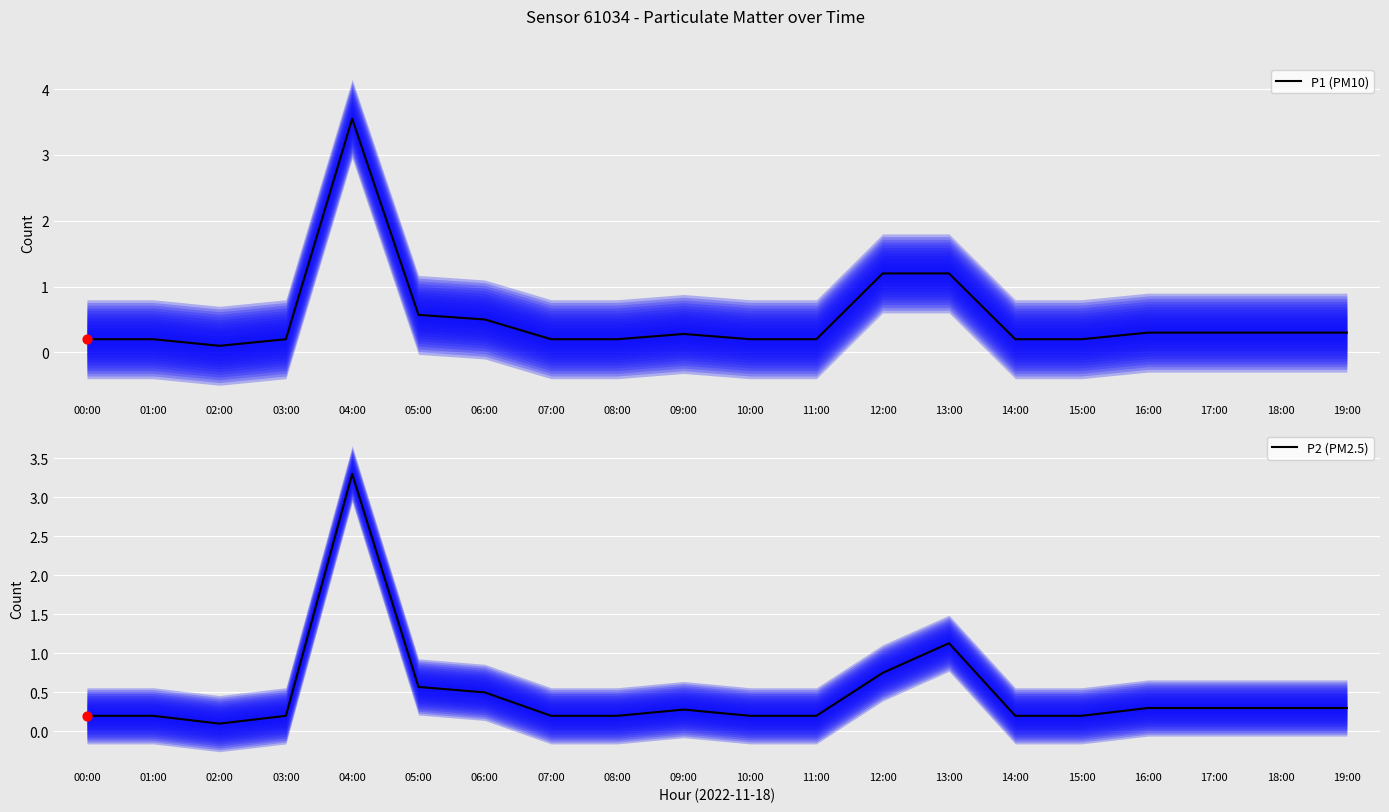

Is the value of P2 (PM2.5) at 18:00 greater than the value of P1 (PM10) at 15:00?

Yes